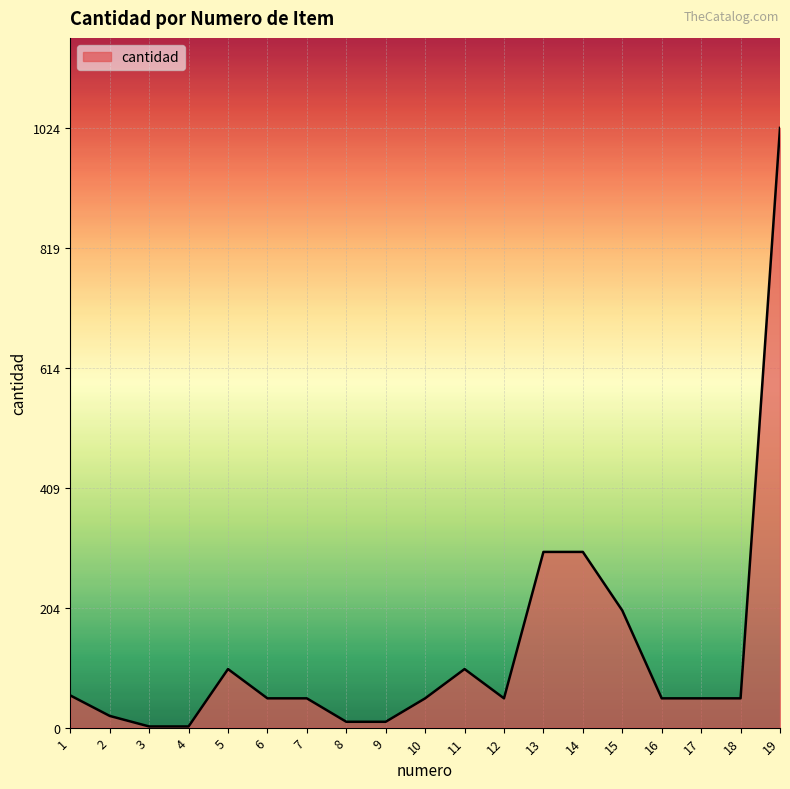

What is the greatest value displayed?

1024